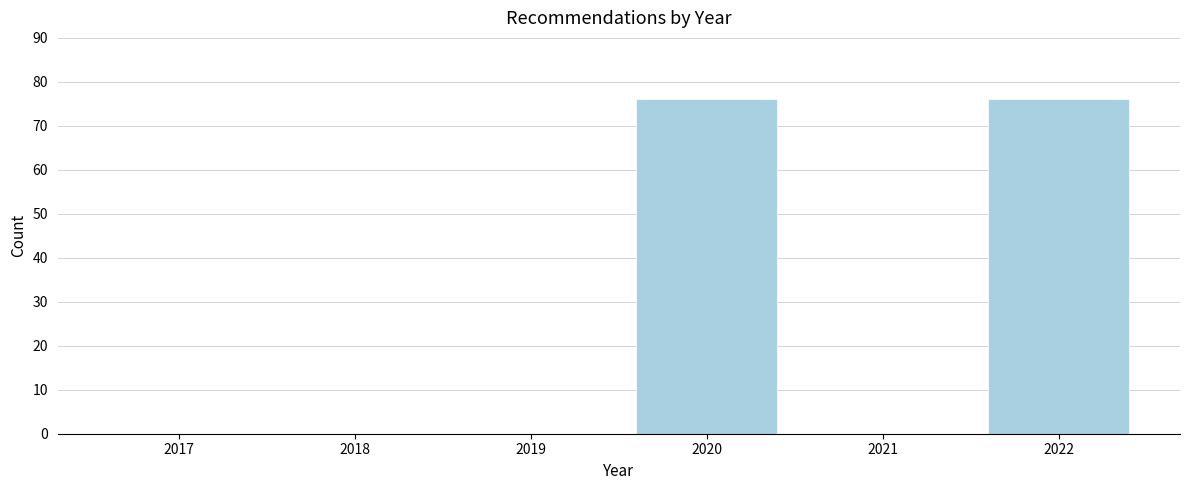

Reading right to left, extract all data points from this chart.

2022=76	2021=0	2020=76	2019=0	2018=0	2017=0